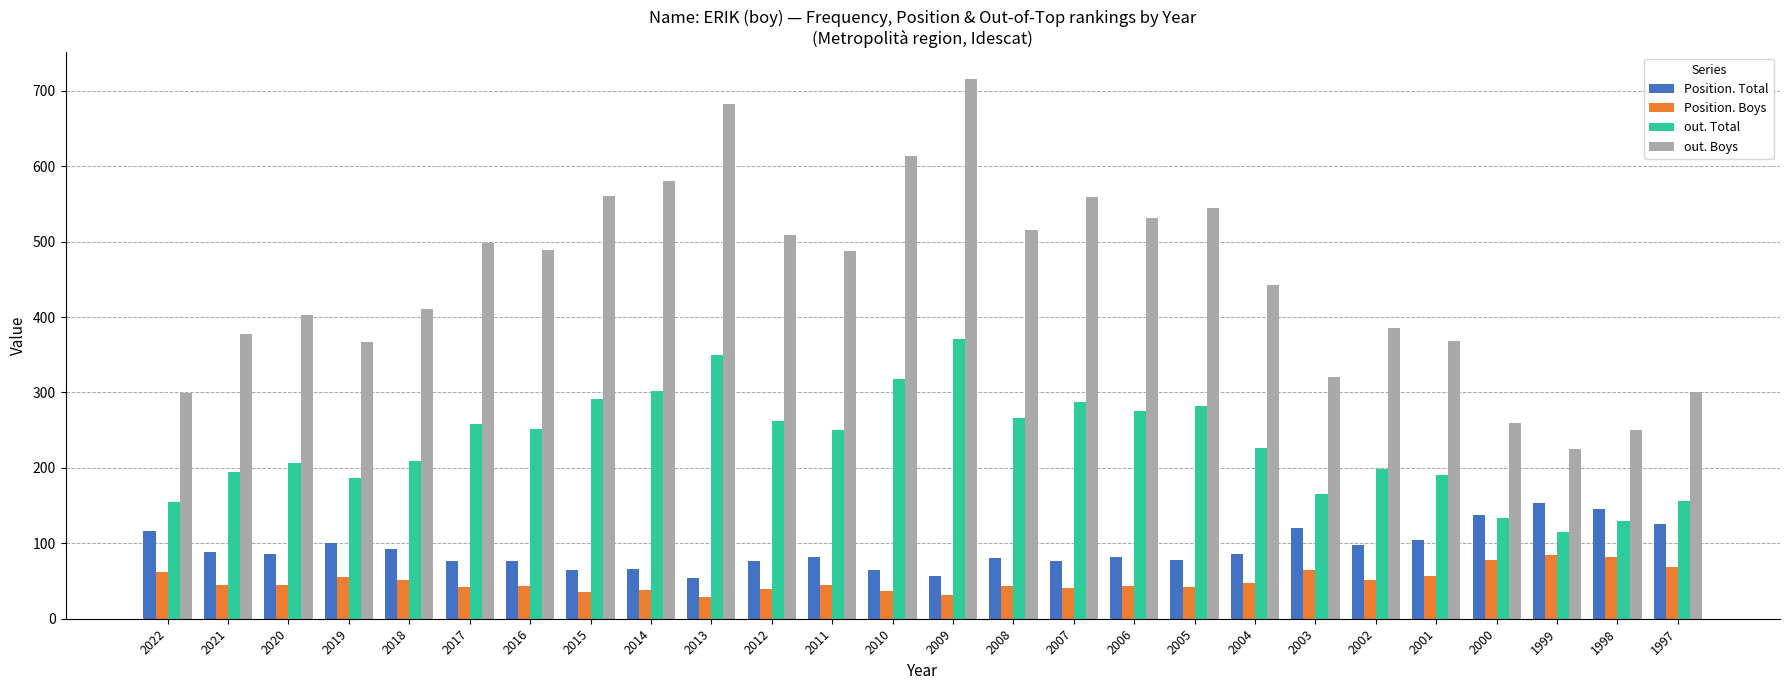

True or false: Position. Boys has a value of 35 at 2000.

False